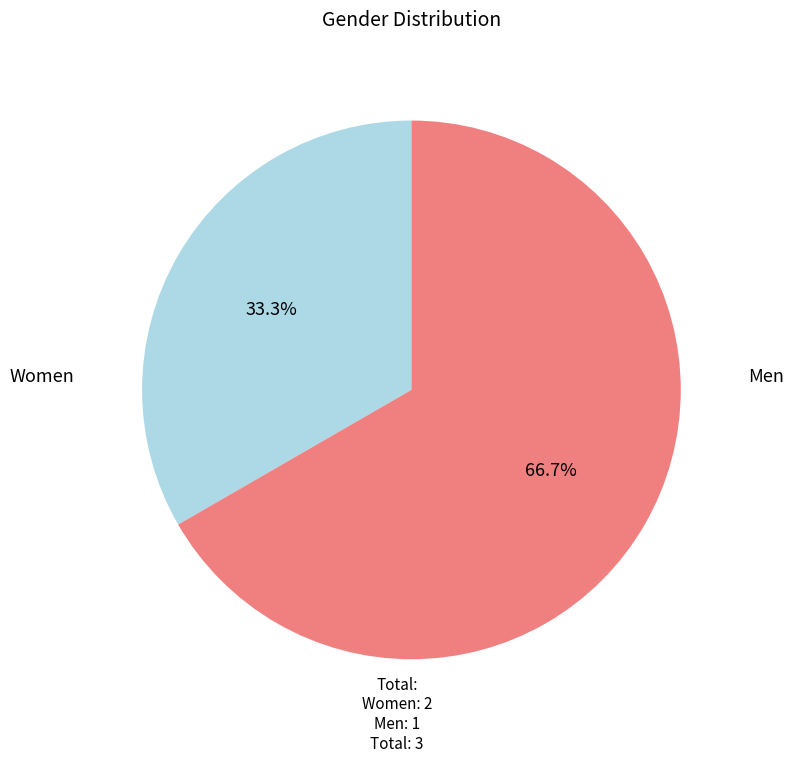

How many segments does this pie chart have?

2